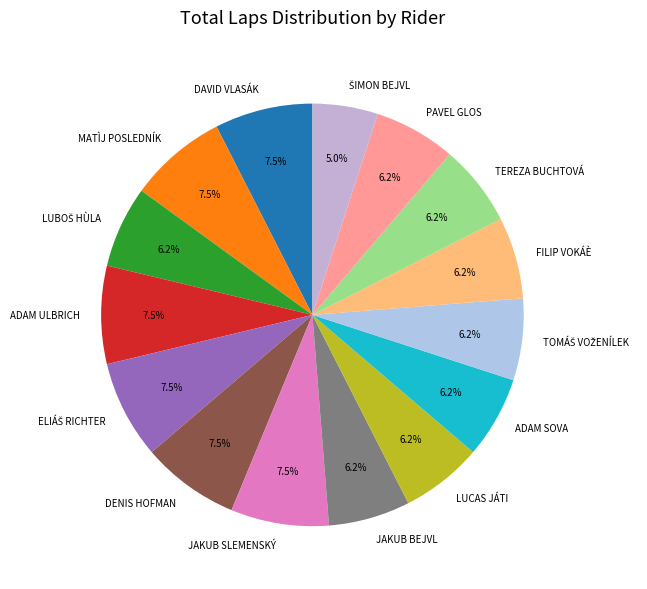

Does any single category account for the majority?

No